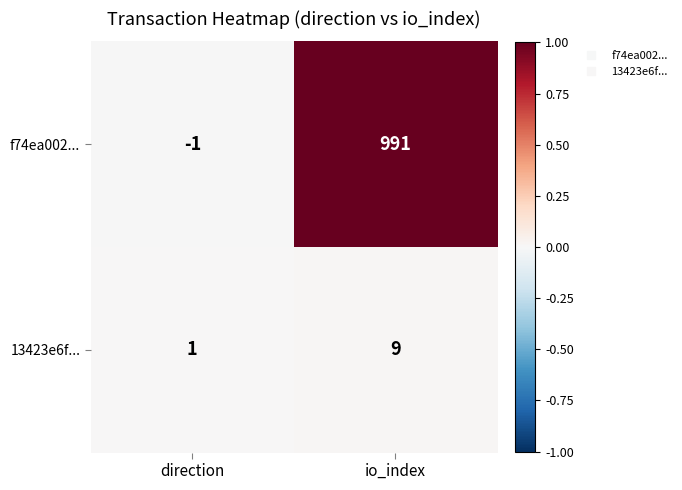

At which category does the chart reach its minimum across all series?

direction